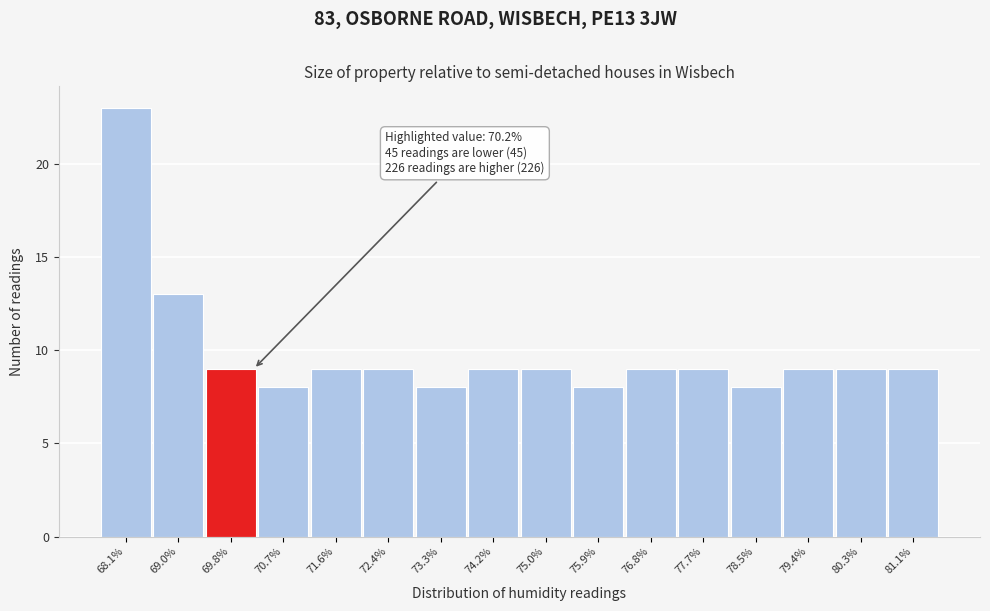

Reading left to right, transcribe all the data shown in this chart.

68.1%=23	69.0%=13	69.8%=9	70.7%=8	71.6%=9	72.4%=9	73.3%=8	74.2%=9	75.0%=9	75.9%=8	76.8%=9	77.7%=9	78.5%=8	79.4%=9	80.3%=9	81.1%=9